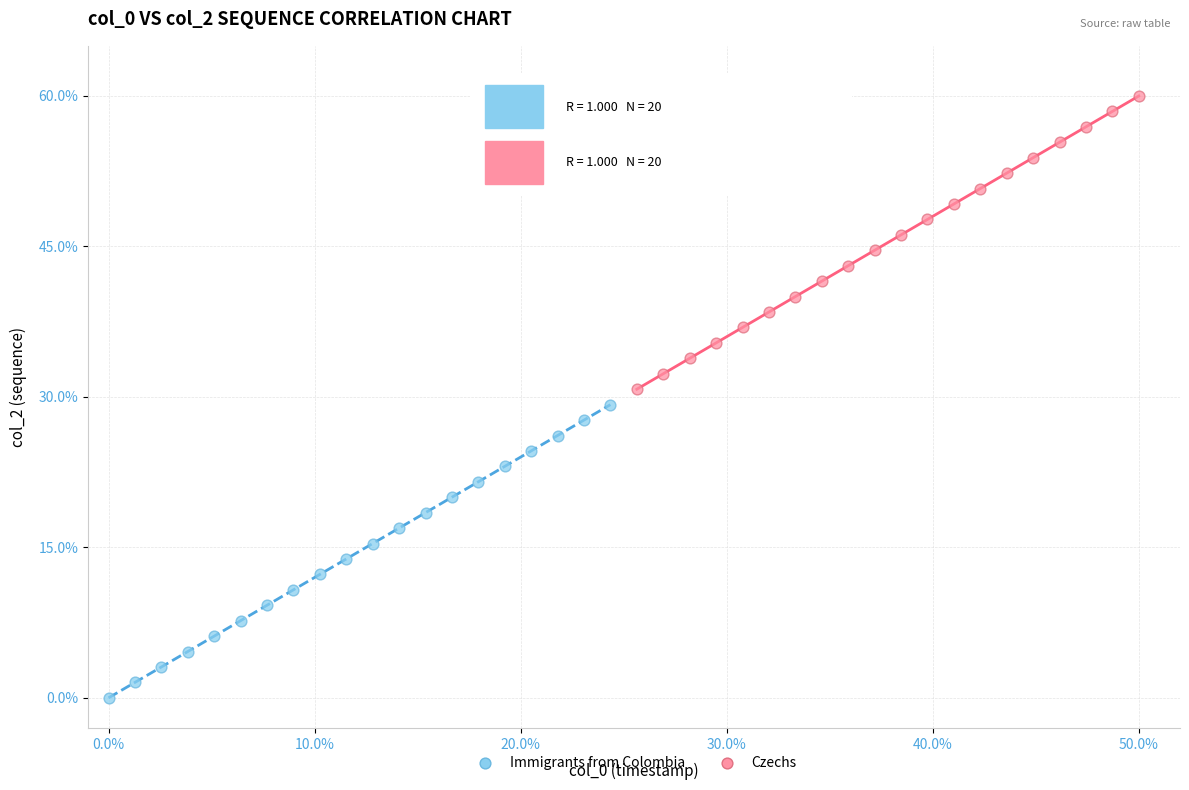

Which series contains the highest Y value?

Czechs